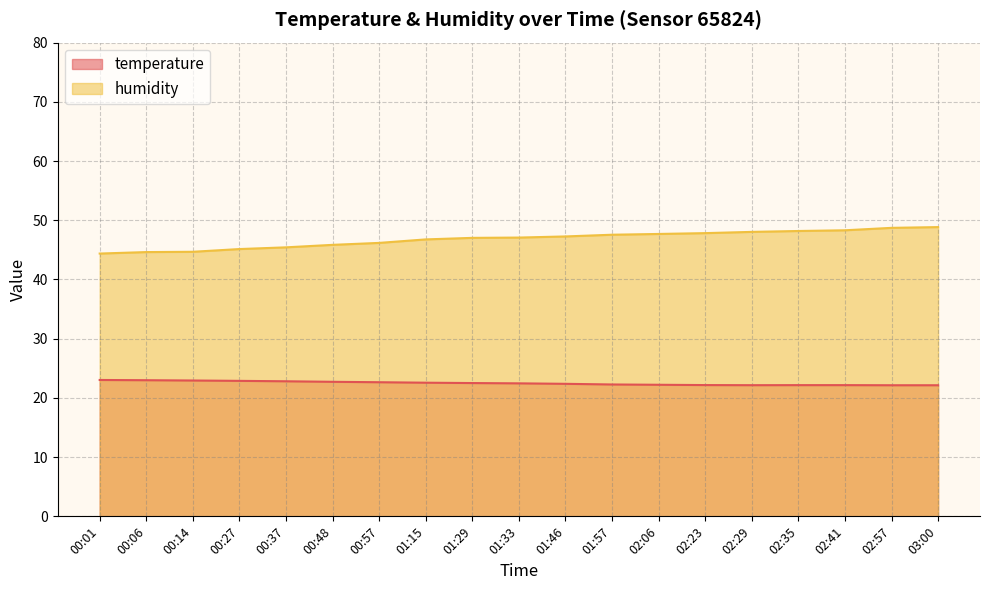

Count the number of data series in this chart.

2